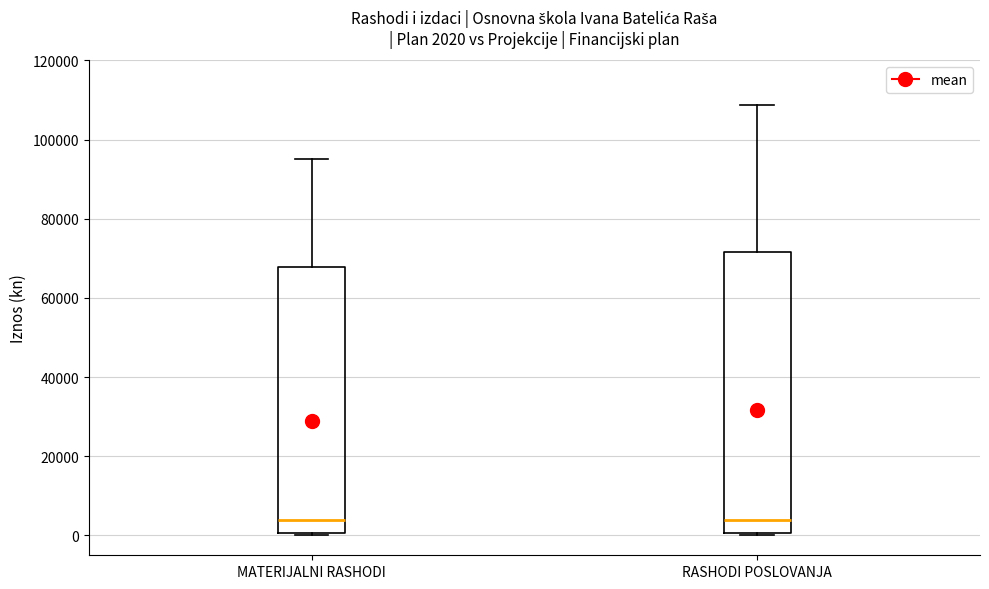

Which box is the tallest, from its lower edge to its upper edge?

RASHODI POSLOVANJA